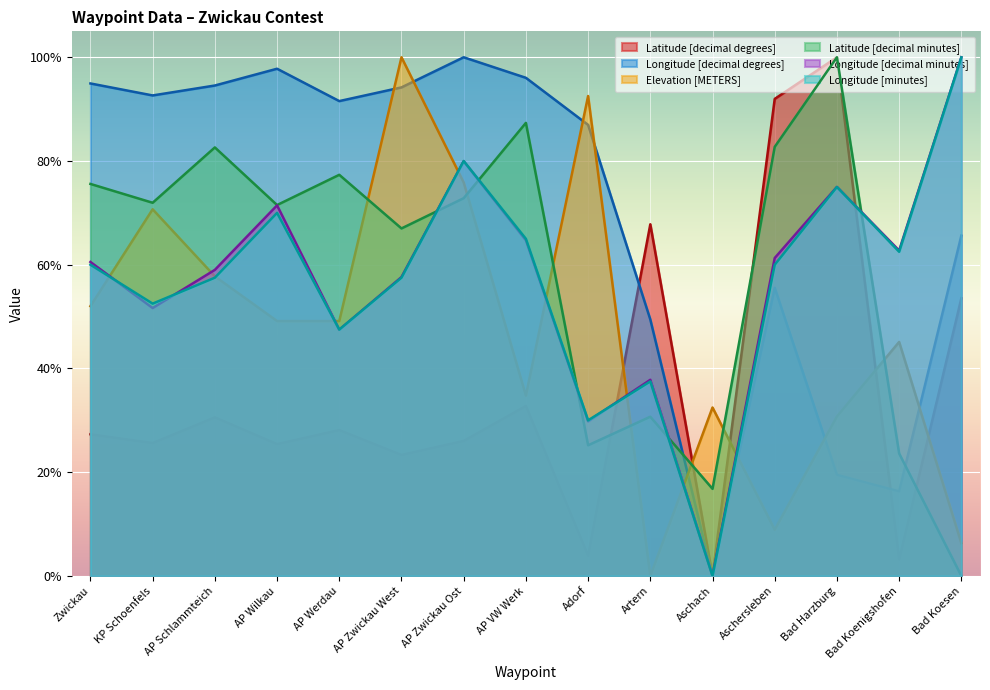

Reading right to left, transcribe all the data shown in this chart.

Latitude [decimal degrees]: Bad Koesen=0.5	Bad Koenigshofen=0.0	Bad Harzburg=1.0	Aschersleben=0.9	Aschach=0.0	Artern=0.7	Adorf=0.0	AP VW Werk=0.3	AP Zwickau Ost=0.3	AP Zwickau West=0.2	AP Werdau=0.3	AP Wilkau=0.3	AP Schlammteich=0.3	KP Schoenfels=0.3	Zwickau=0.3
Longitude [decimal degrees]: Bad Koesen=0.7	Bad Koenigshofen=0.2	Bad Harzburg=0.2	Aschersleben=0.6	Aschach=0.0	Artern=0.5	Adorf=0.9	AP VW Werk=1.0	AP Zwickau Ost=1.0	AP Zwickau West=0.9	AP Werdau=0.9	AP Wilkau=1.0	AP Schlammteich=0.9	KP Schoenfels=0.9	Zwickau=0.9
Elevation [METERS]: Bad Koesen=0.1	Bad Koenigshofen=0.5	Bad Harzburg=0.3	Aschersleben=0.1	Aschach=0.3	Artern=0.0	Adorf=0.9	AP VW Werk=0.3	AP Zwickau Ost=0.8	AP Zwickau West=1.0	AP Werdau=0.5	AP Wilkau=0.5	AP Schlammteich=0.6	KP Schoenfels=0.7	Zwickau=0.5
Latitude [decimal minutes]: Bad Koesen=0.0	Bad Koenigshofen=0.2	Bad Harzburg=1.0	Aschersleben=0.8	Aschach=0.2	Artern=0.3	Adorf=0.3	AP VW Werk=0.9	AP Zwickau Ost=0.7	AP Zwickau West=0.7	AP Werdau=0.8	AP Wilkau=0.7	AP Schlammteich=0.8	KP Schoenfels=0.7	Zwickau=0.8
Longitude [decimal minutes]: Bad Koesen=1.0	Bad Koenigshofen=0.6	Bad Harzburg=0.8	Aschersleben=0.6	Aschach=0.0	Artern=0.4	Adorf=0.3	AP VW Werk=0.6	AP Zwickau Ost=0.8	AP Zwickau West=0.6	AP Werdau=0.5	AP Wilkau=0.7	AP Schlammteich=0.6	KP Schoenfels=0.5	Zwickau=0.6
Longitude [minutes]: Bad Koesen=1.0	Bad Koenigshofen=0.6	Bad Harzburg=0.8	Aschersleben=0.6	Aschach=0.0	Artern=0.4	Adorf=0.3	AP VW Werk=0.7	AP Zwickau Ost=0.8	AP Zwickau West=0.6	AP Werdau=0.5	AP Wilkau=0.7	AP Schlammteich=0.6	KP Schoenfels=0.5	Zwickau=0.6